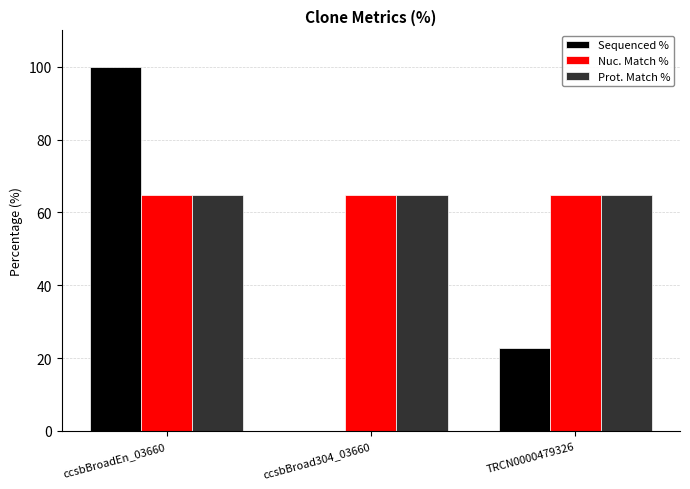

What is the average value of the Prot. Match % series?

64.9